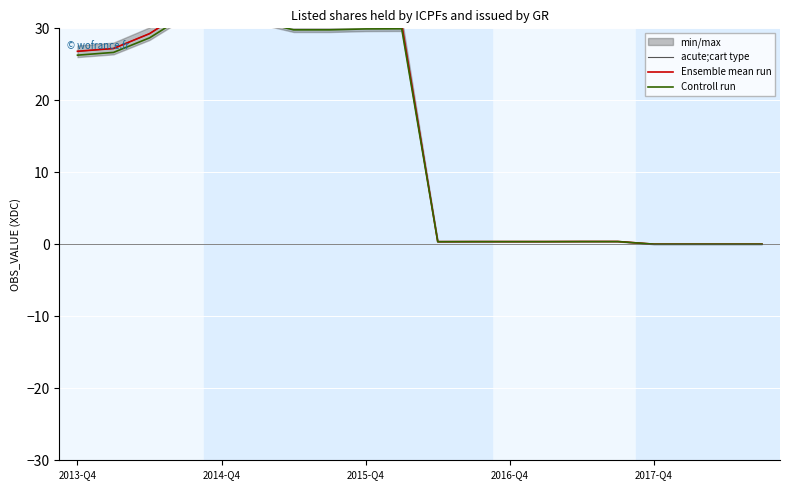

How many lines are shown in the chart?

3